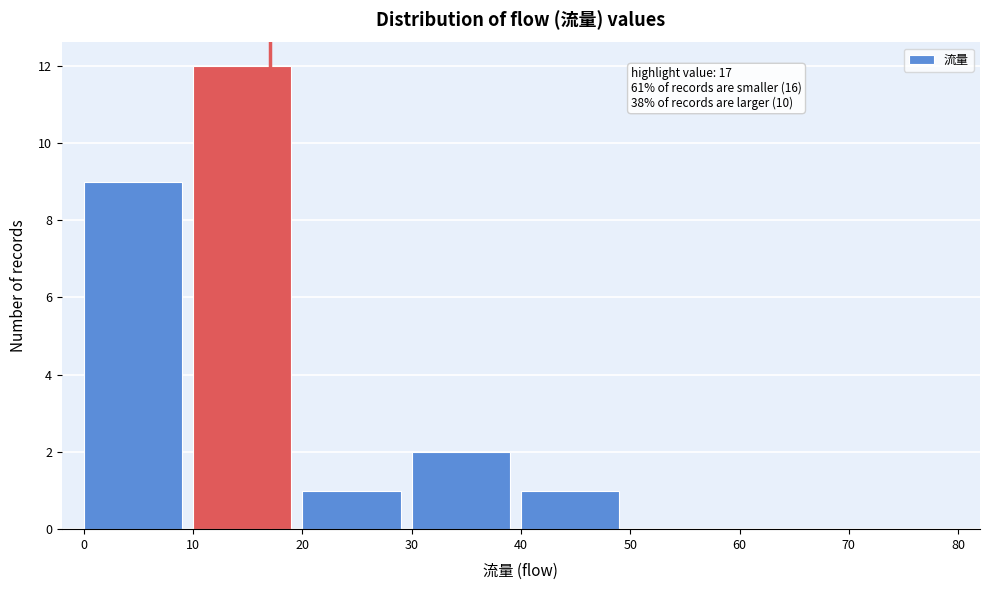

Which range on the x-axis has the tallest bar?

10 to 20